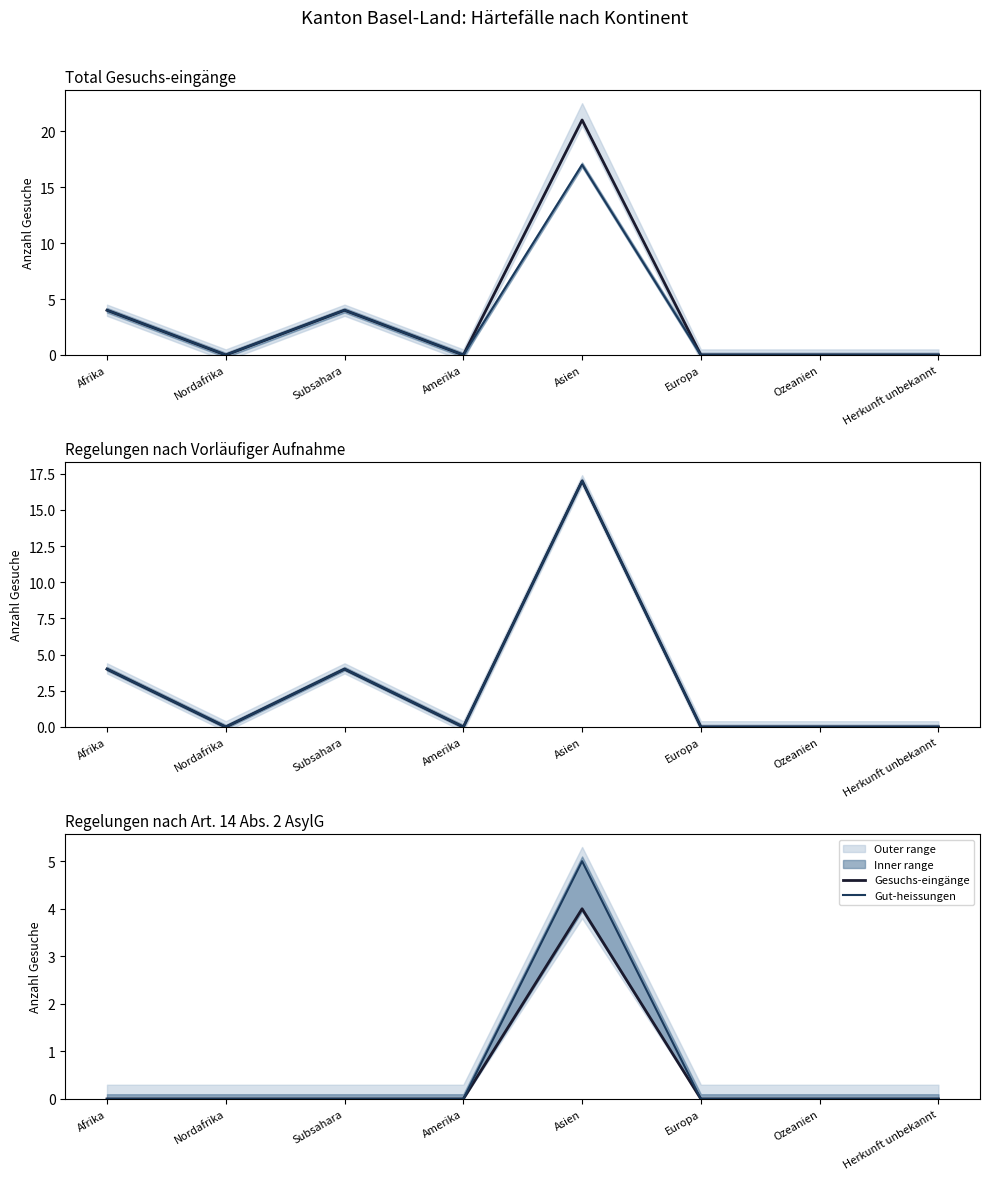

True or false: Gut-heissungen and Gesuchs-eingänge intersect in this chart.

False